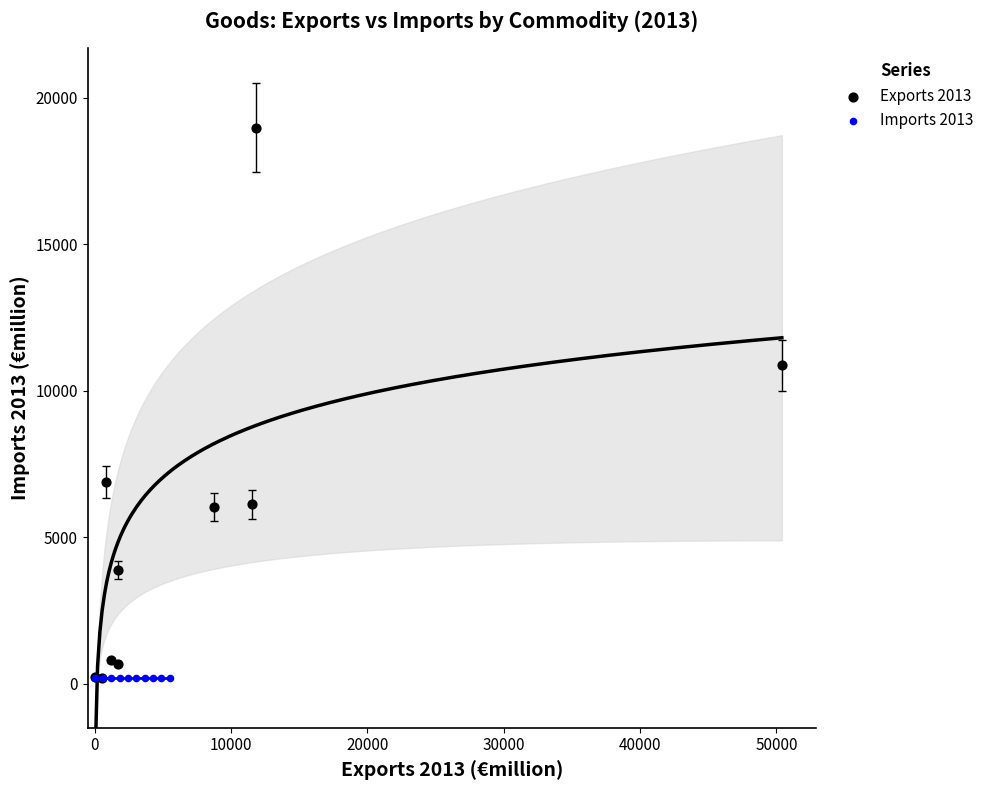

Which series contains the highest Y value?

Exports 2013